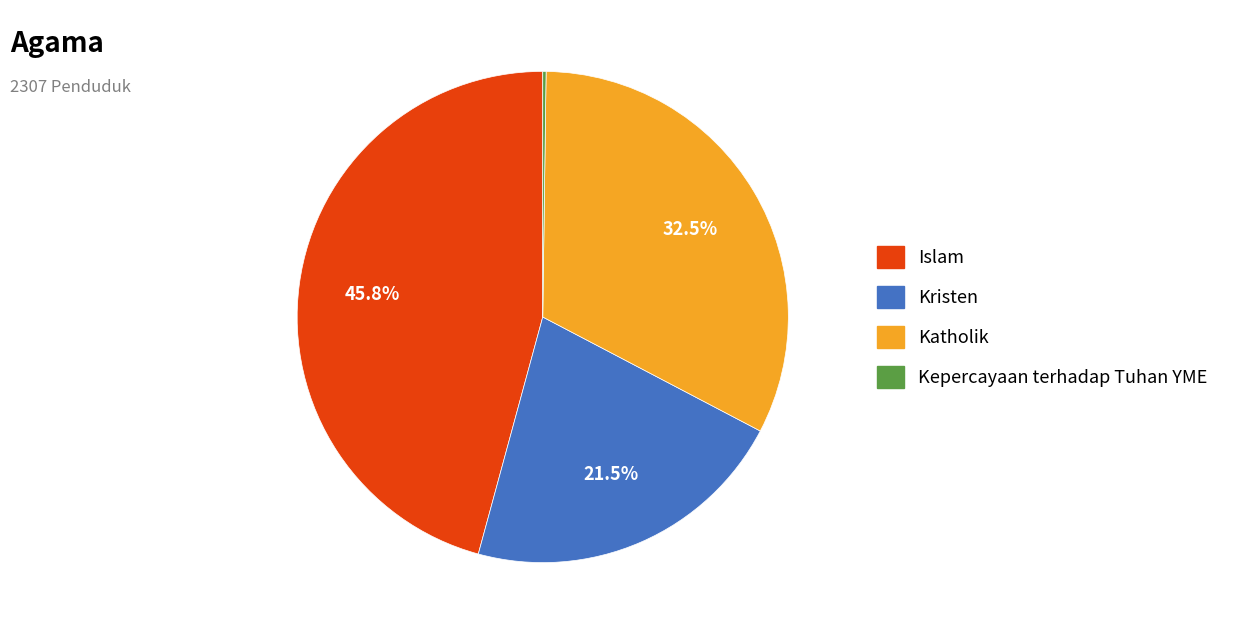

Which slice is the largest?

Islam